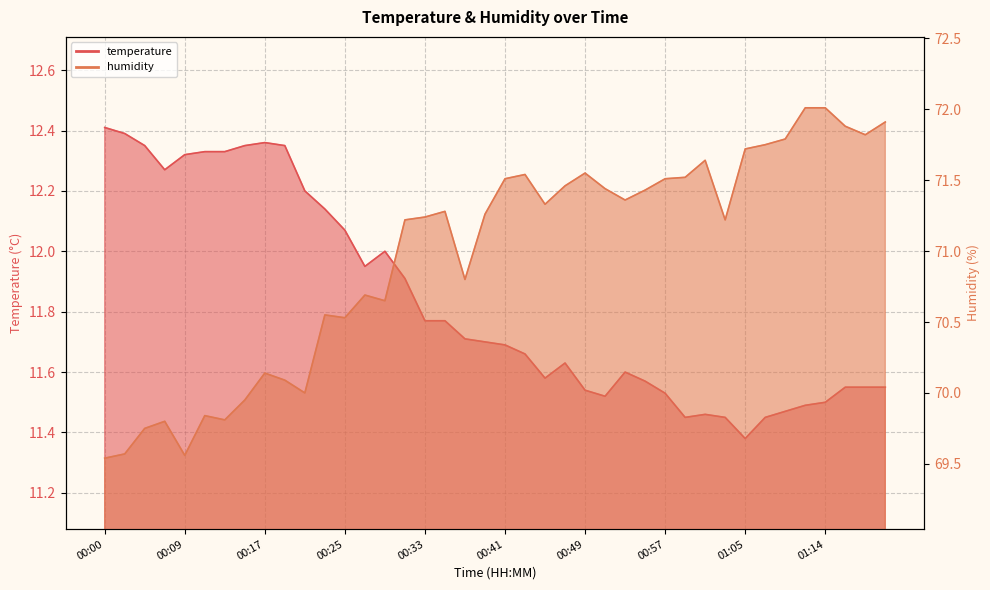

What is the sum of the temperature_line values at 35 and 30?

23.0